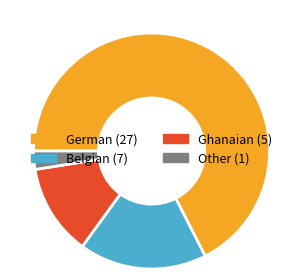

Which category accounts for the majority?

German